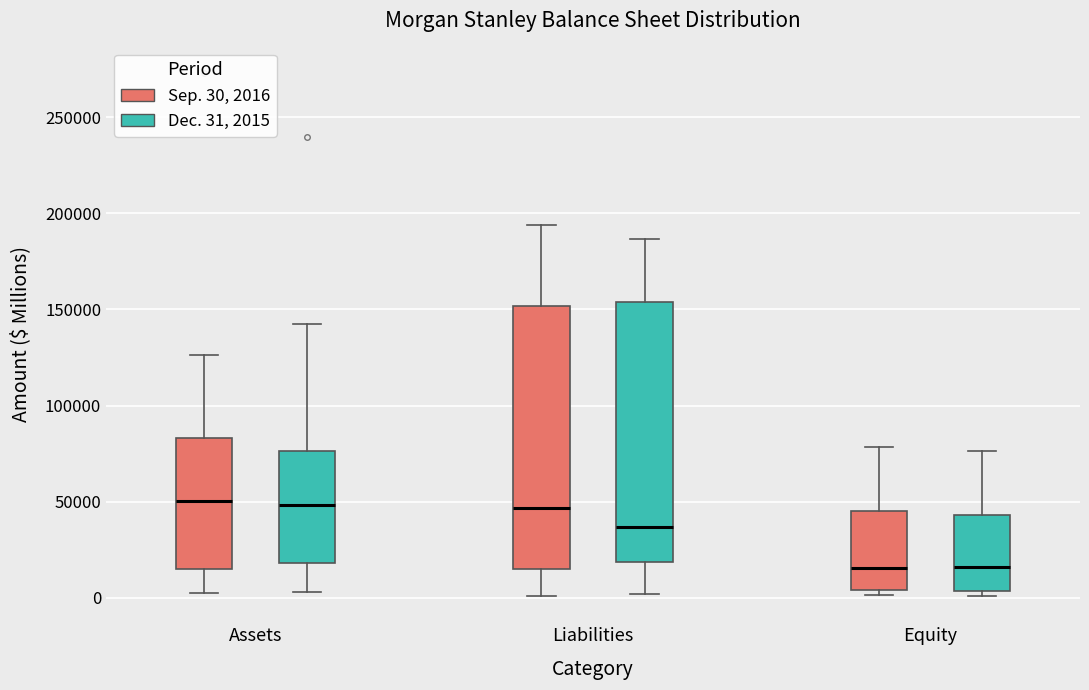

Reading left to right, transcribe this box plot: for each box, give where its median line is, the range the box spans, and where its two whiskers end, as read against the y-axis. The values are not printed on the chart, so give them approximately, as read against the axis.

Assets (Sep. 30, 2016): median 50000, box 15000 to 85000, whiskers 5000 to 125000
Assets (Dec. 31, 2015): median 50000, box 20000 to 75000, whiskers 5000 to 140000
Liabilities (Sep. 30, 2016): median 45000, box 15000 to 150000, whiskers 0 to 195000
Liabilities (Dec. 31, 2015): median 35000, box 20000 to 155000, whiskers 0 to 185000
Equity (Sep. 30, 2016): median 15000, box 5000 to 45000, whiskers 0 to 80000
Equity (Dec. 31, 2015): median 15000, box 5000 to 45000, whiskers 0 to 75000